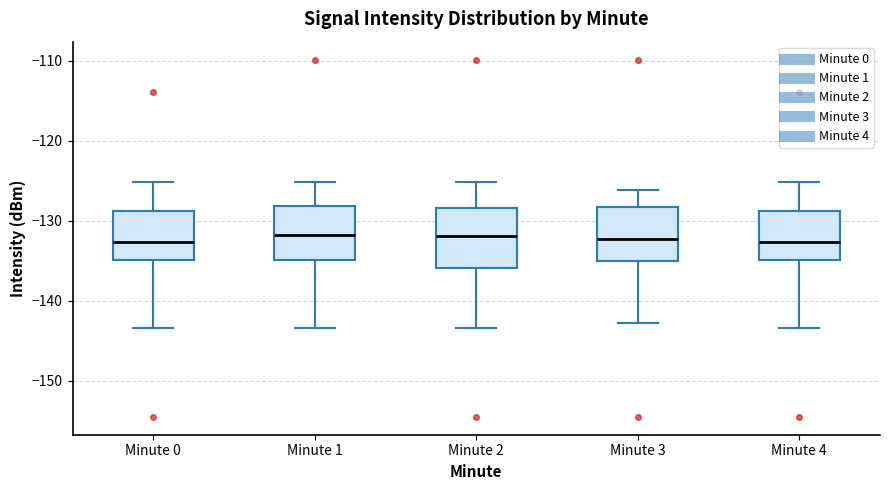

Reading left to right, transcribe this box plot: for each box, give where its median line is, the range the box spans, and where its two whiskers end, as read against the y-axis. The values are not printed on the chart, so give them approximately, as read against the axis.

Minute 0: median -133, box -135 to -129, whiskers -143 to -125
Minute 1: median -132, box -135 to -128, whiskers -143 to -125
Minute 2: median -132, box -136 to -128, whiskers -143 to -125
Minute 3: median -132, box -135 to -128, whiskers -143 to -126
Minute 4: median -133, box -135 to -129, whiskers -143 to -125